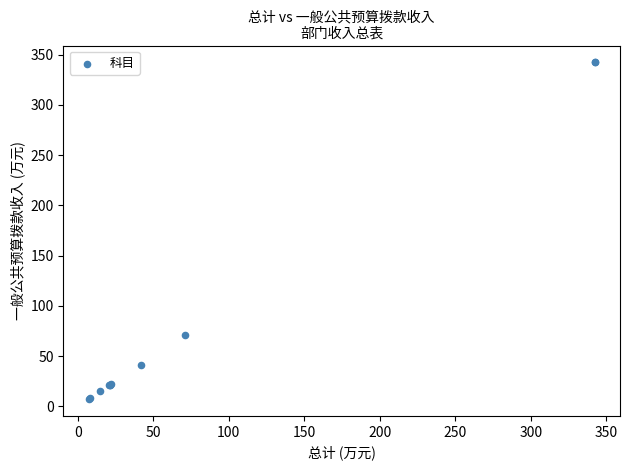

What Y value in the scatter plot is closest to 174?

70.6